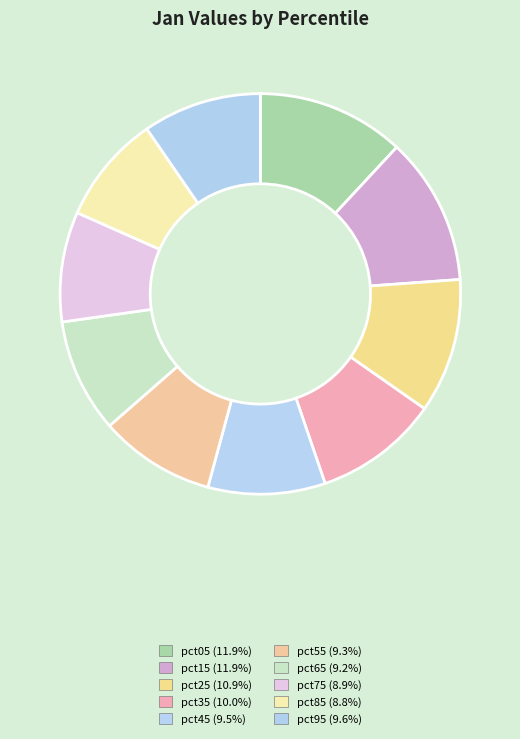

The pct05 slice represents 1% of the pie. True or false?

False